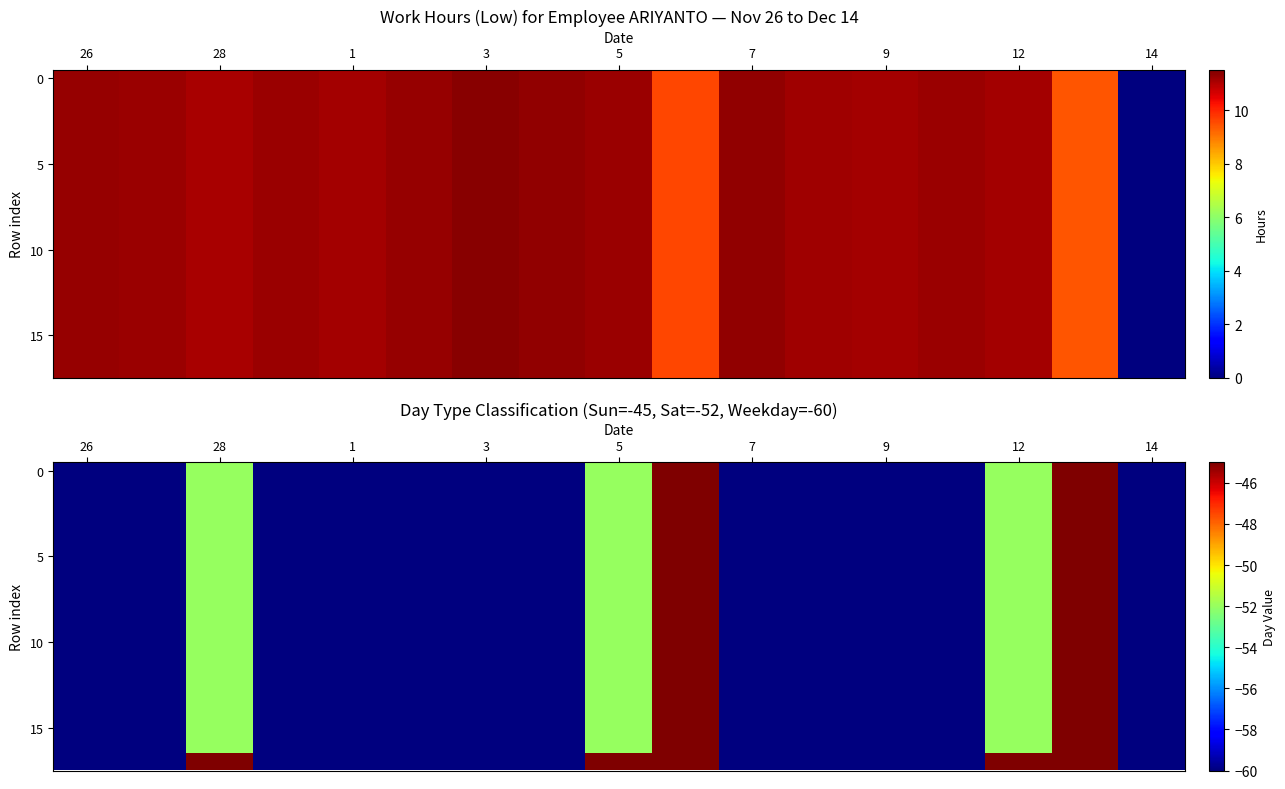

At which category does the chart reach its minimum across all series?

26